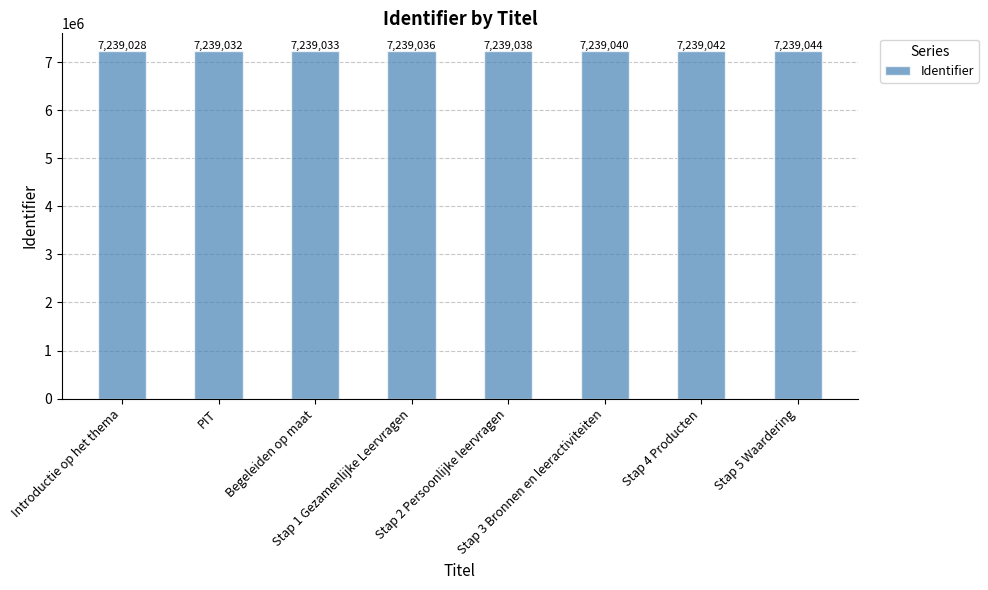

What is the greatest value displayed?

7239044